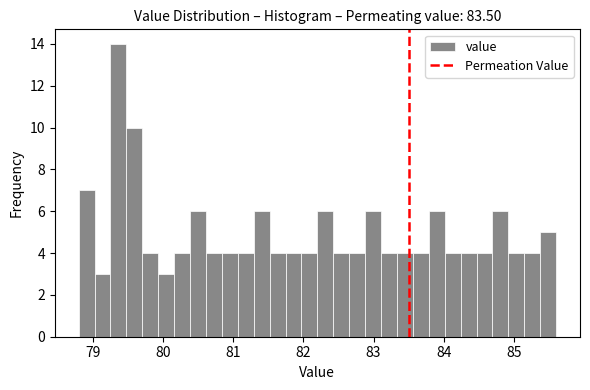

Read against the x-axis, roughly where is the centre of the tallest bar?

79.4